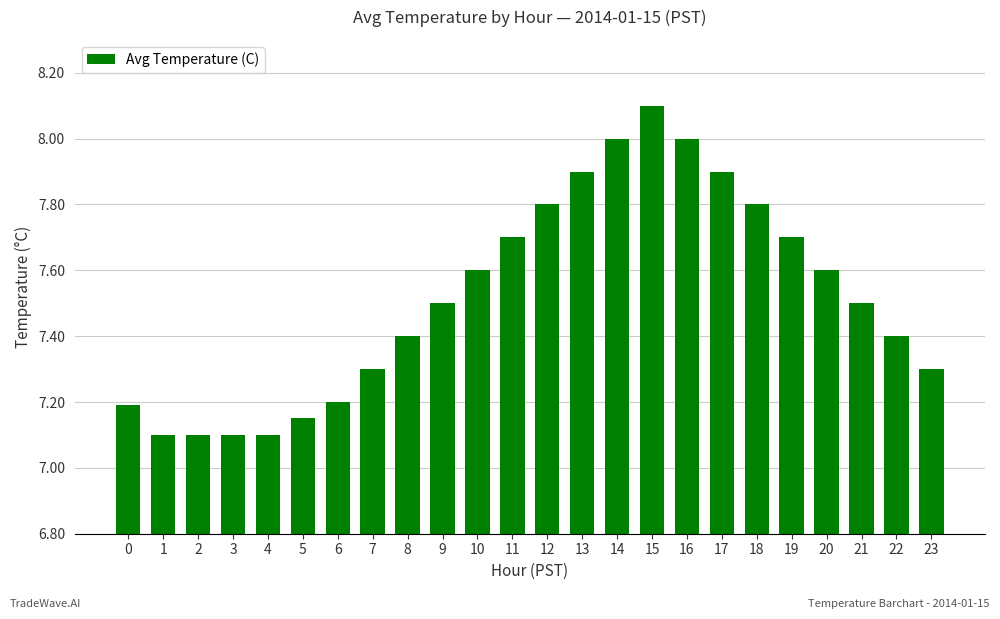

The chart shows a value of 7.9 at 17. True or false?

True